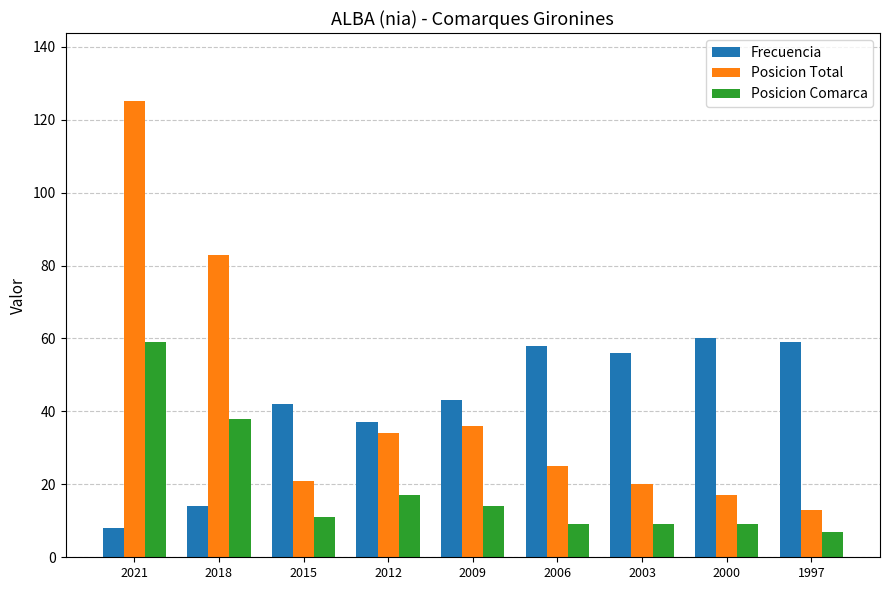

At 2006, list the series in order from smallest to largest.

Posicion Comarca, Posicion Total, Frecuencia